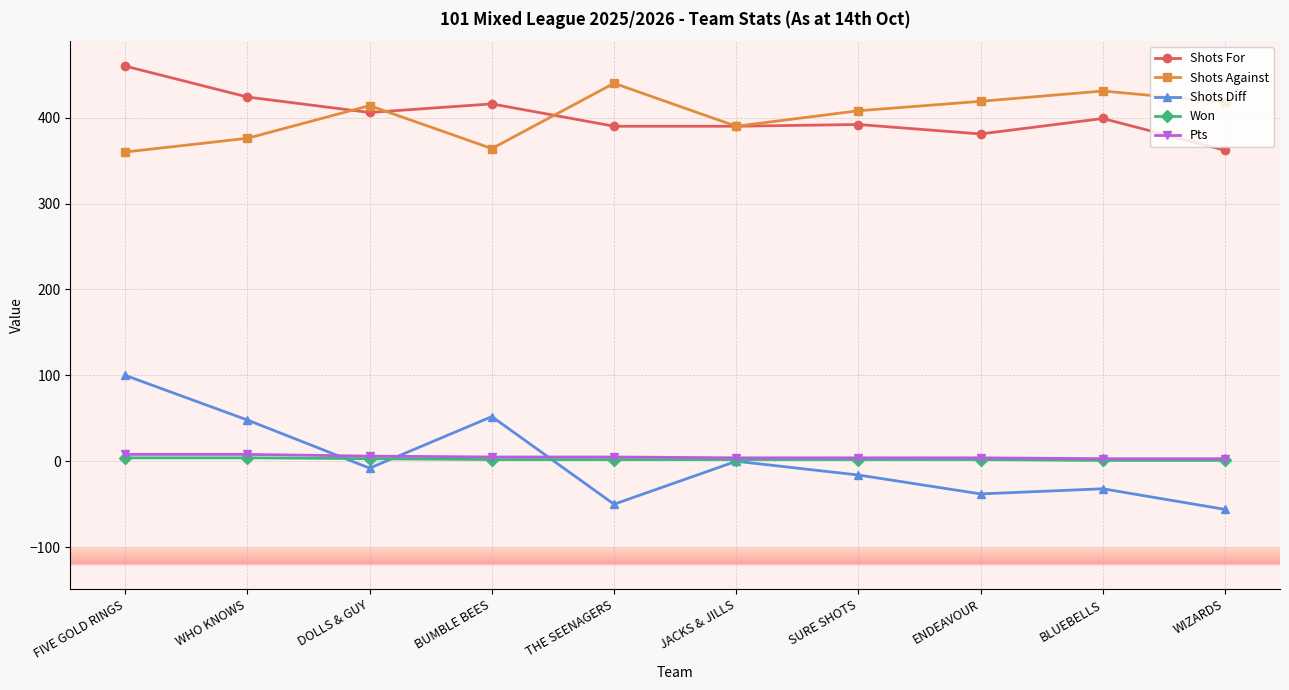

What is the maximum value shown in the chart?

460